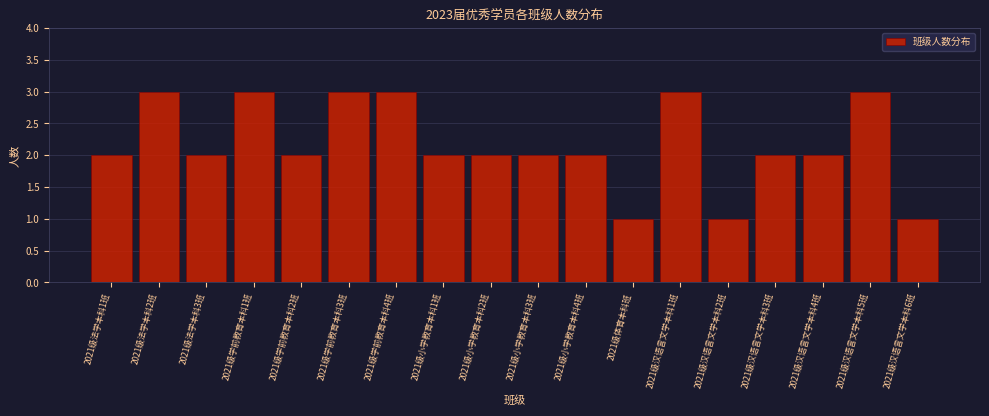

Reading left to right, what are all the values shown in this chart?

2	3	2	3	2	3	3	2	2	2	2	1	3	1	2	2	3	1